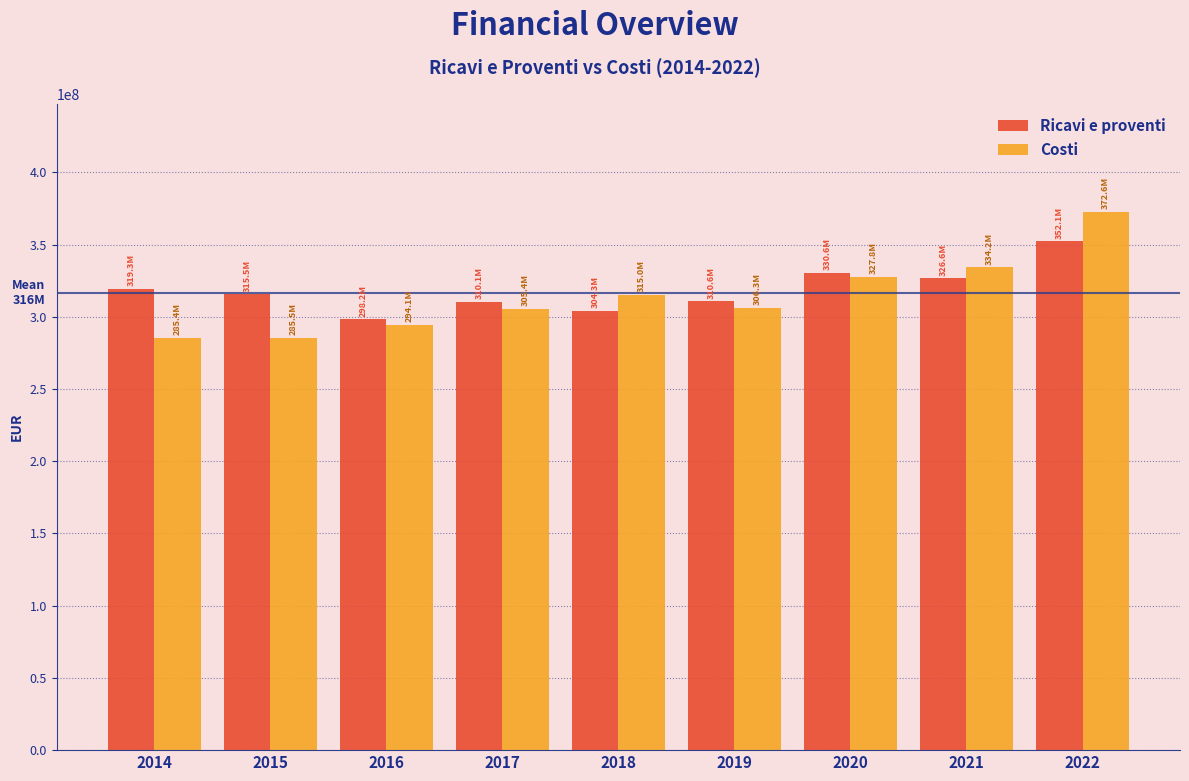

What is the difference between the Ricavi e proventi values at 2015 and 2020?

15072866.3